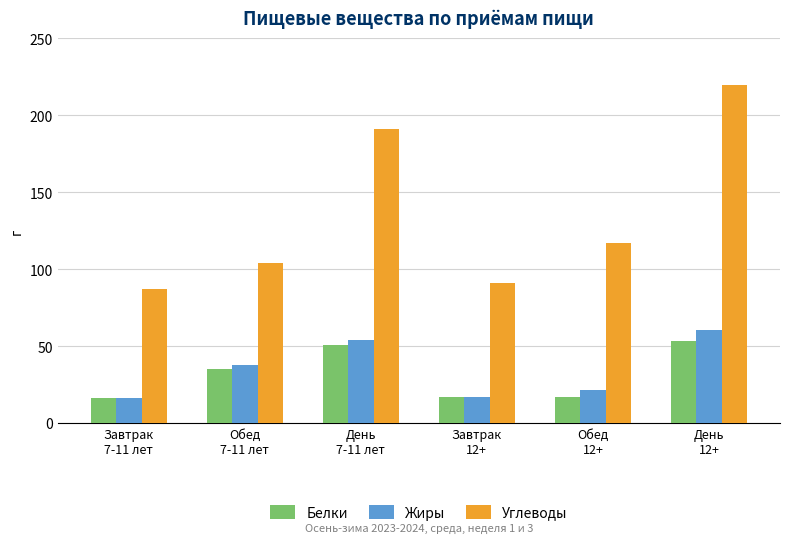

What is the value of the Жиры bar at the 2nd from the left?

37.9